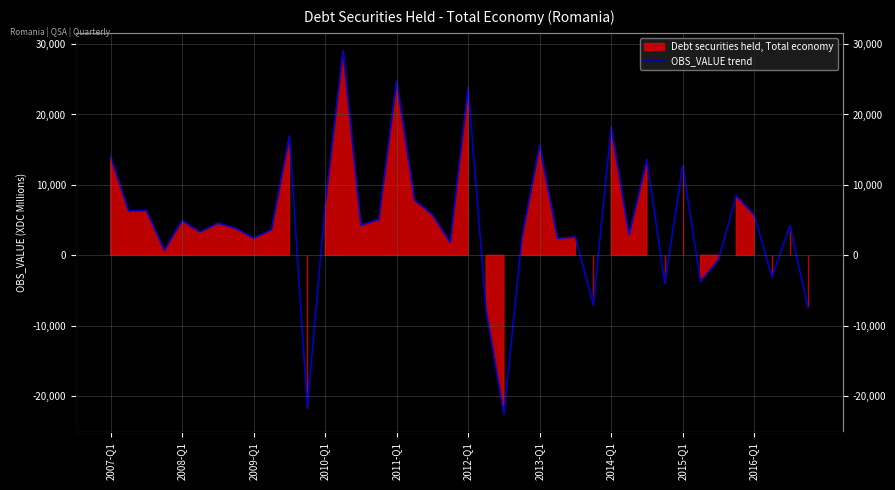

What is the maximum value shown in the chart?

29011.9